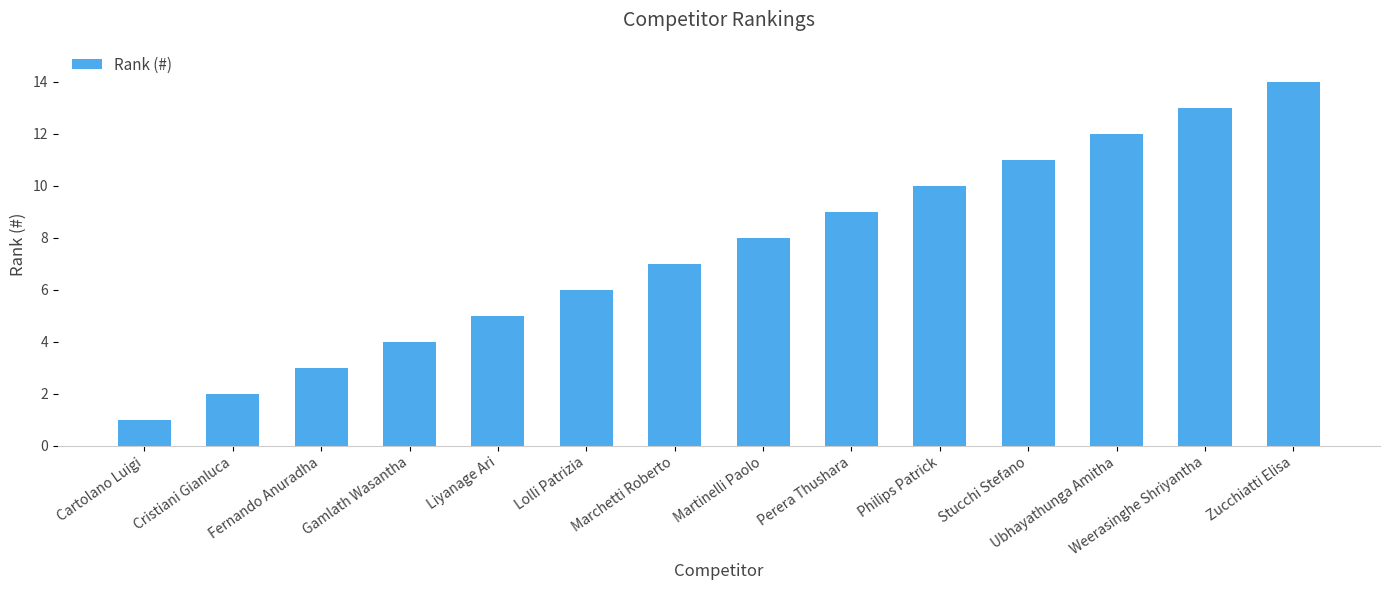

What is the change in value from Gamlath Wasantha to Martinelli Paolo?

+4